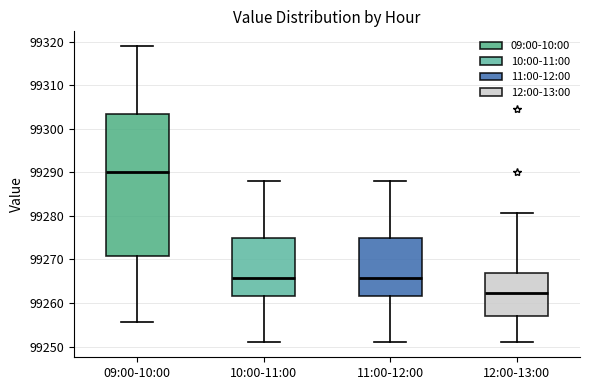

Reading left to right, transcribe this box plot: for each box, give where its median line is, the range the box spans, and where its two whiskers end, as read against the y-axis. The values are not printed on the chart, so give them approximately, as read against the axis.

09:00-10:00: median 99290, box 99271 to 99303, whiskers 99256 to 99319
10:00-11:00: median 99266, box 99262 to 99275, whiskers 99251 to 99288
11:00-12:00: median 99266, box 99262 to 99275, whiskers 99251 to 99288
12:00-13:00: median 99262, box 99257 to 99267, whiskers 99251 to 99281